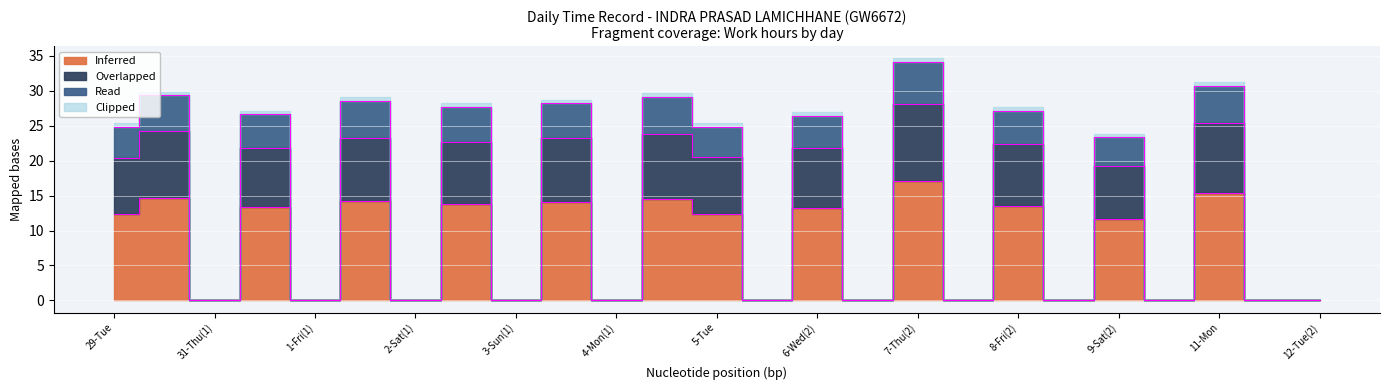

Count the number of categories in the chart.

25